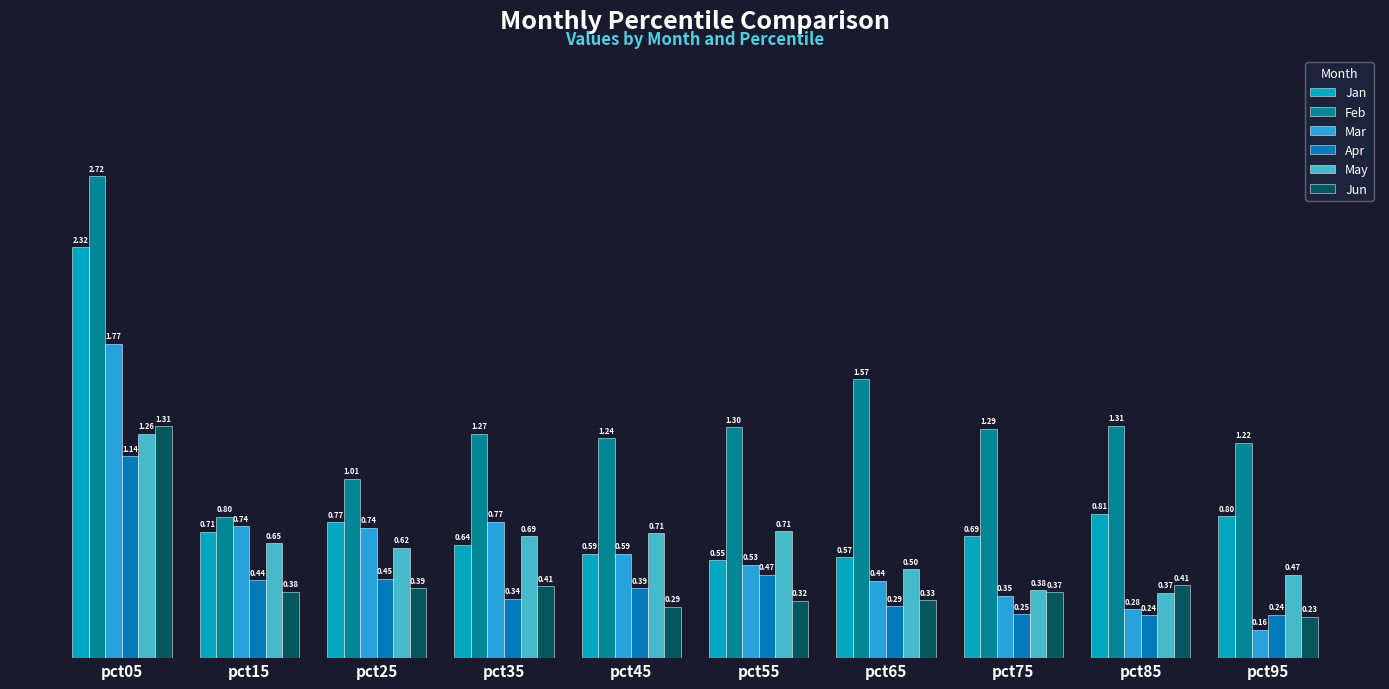

What is the sum of all Feb values?

13.7